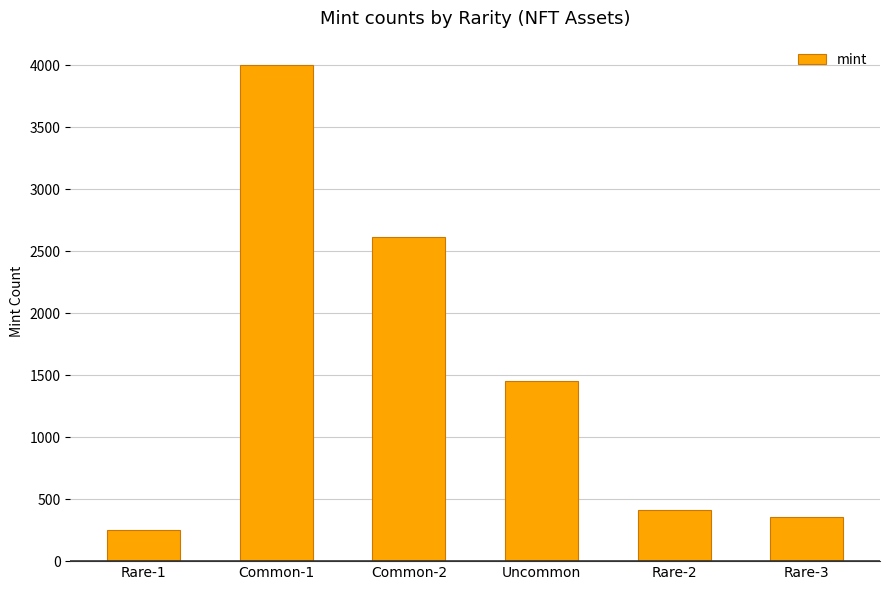

What is the minimum value shown in the chart?

254